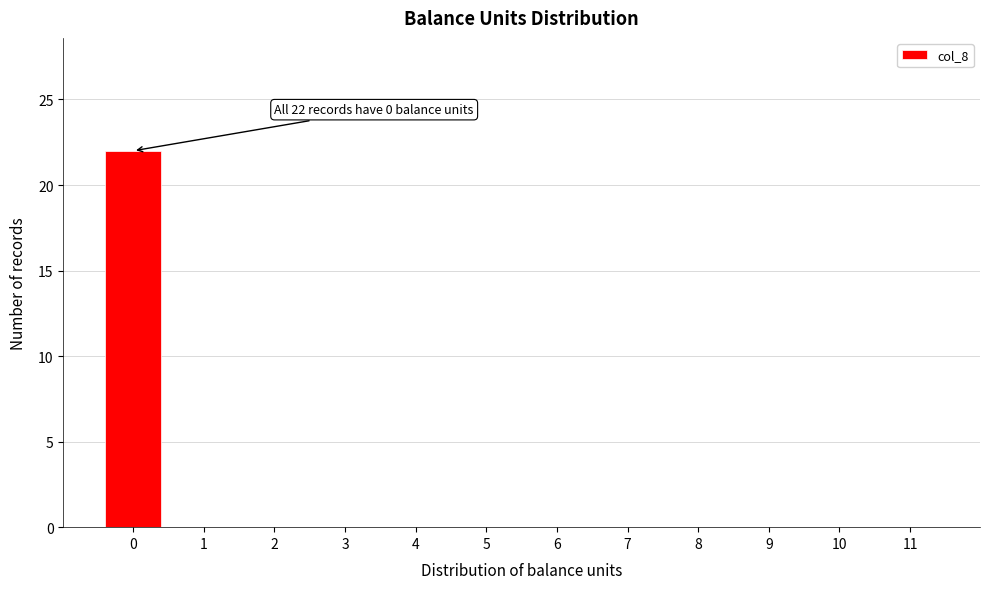

Reading left to right, list all the values displayed in this chart.

0=22	1=0	2=0	3=0	4=0	5=0	6=0	7=0	8=0	9=0	10=0	11=0